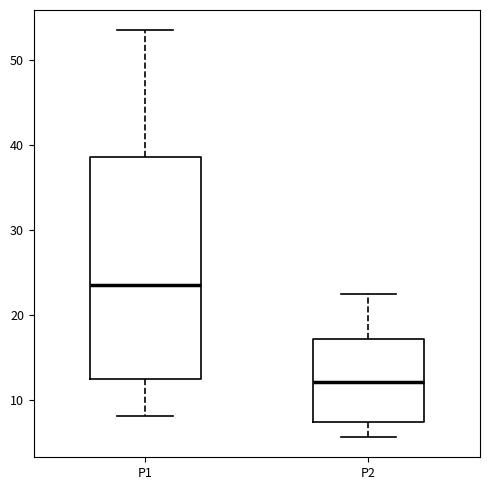

Reading left to right, read every box against the y-axis: the position of its median line, the range the box covers, and the ends of its whiskers. The values are not printed on the chart, so give them approximately, as read against the axis.

P1: median 24, box 13 to 39, whiskers 8 to 53
P2: median 12, box 7 to 17, whiskers 6 to 22